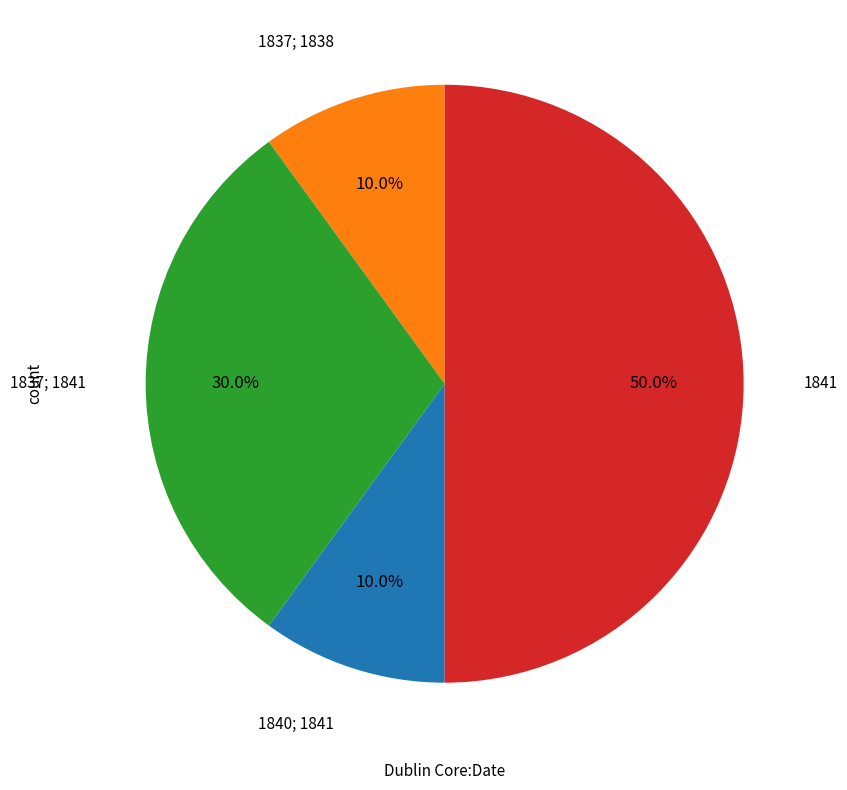

What is the largest slice in the pie chart?

1841